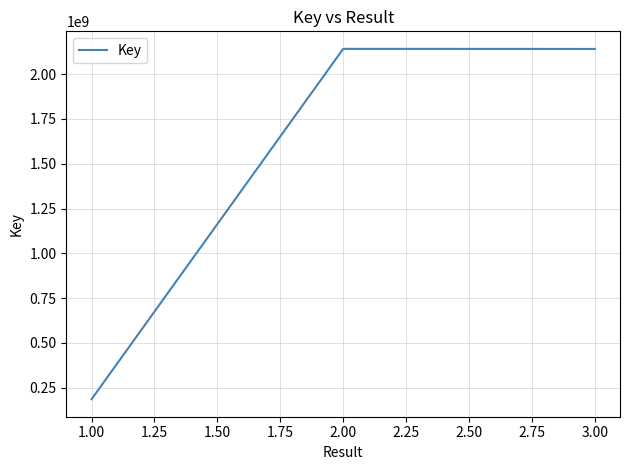

Between 1.00 and 2.00, which is larger?

2.00